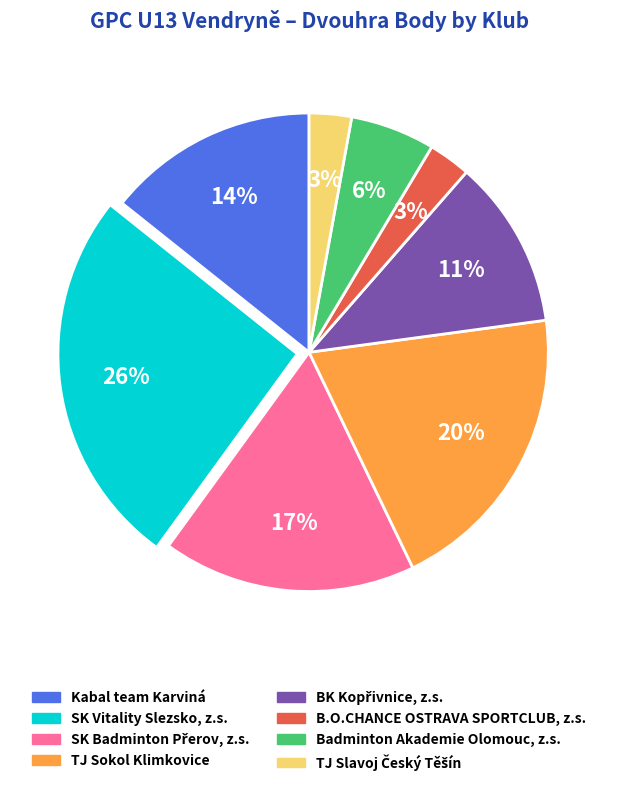

Is it true that Kabal team Karviná is 9% of the pie?

False